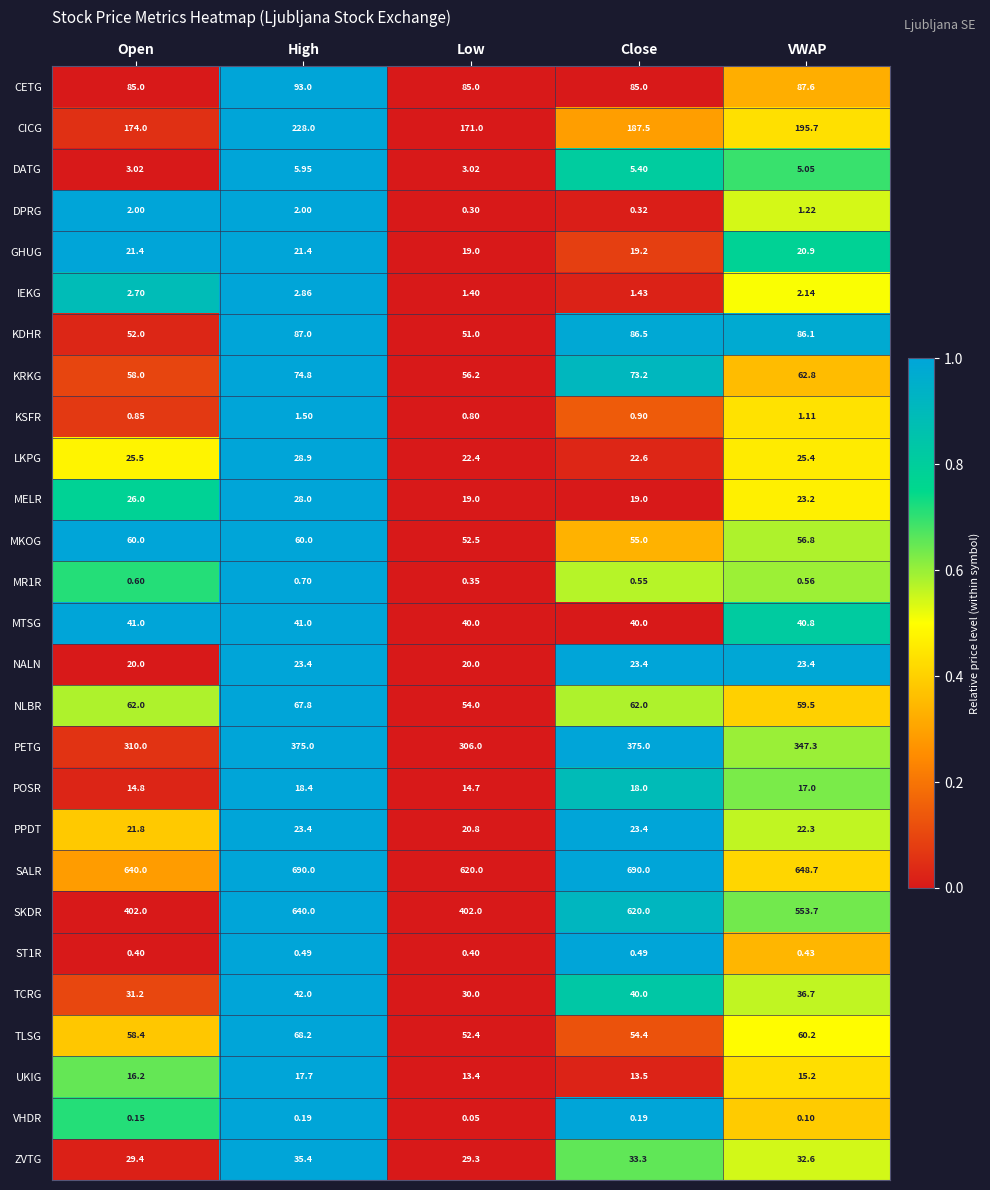

Which series has the largest total across all categories?

SALR